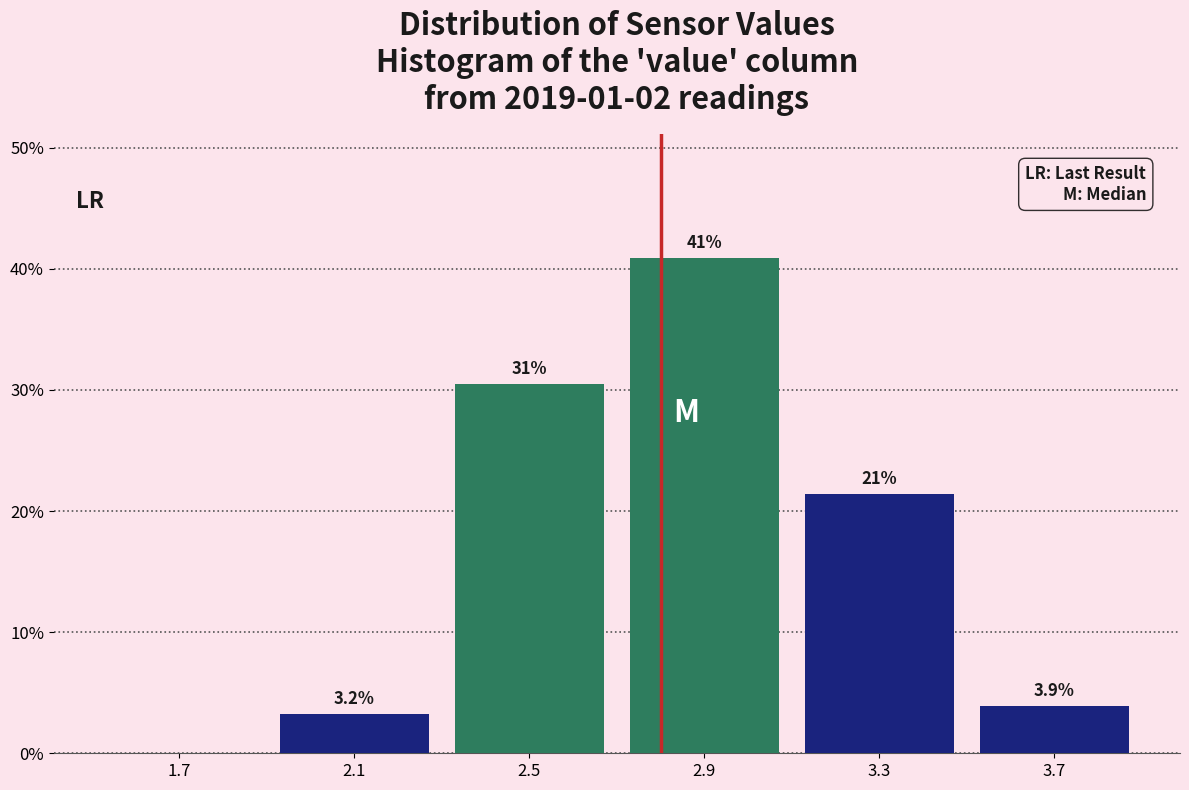

Over which range of the x-axis is the bar tallest?

2.7 to 3.1